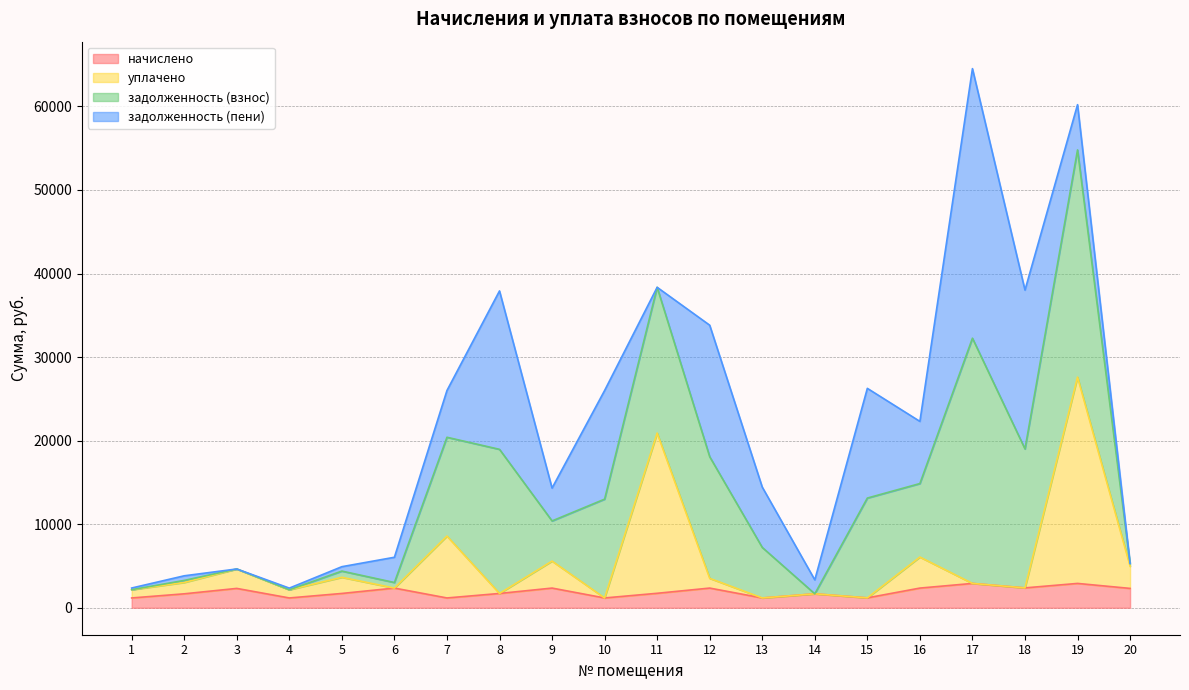

What is the total value across all series at 9?

14324.3